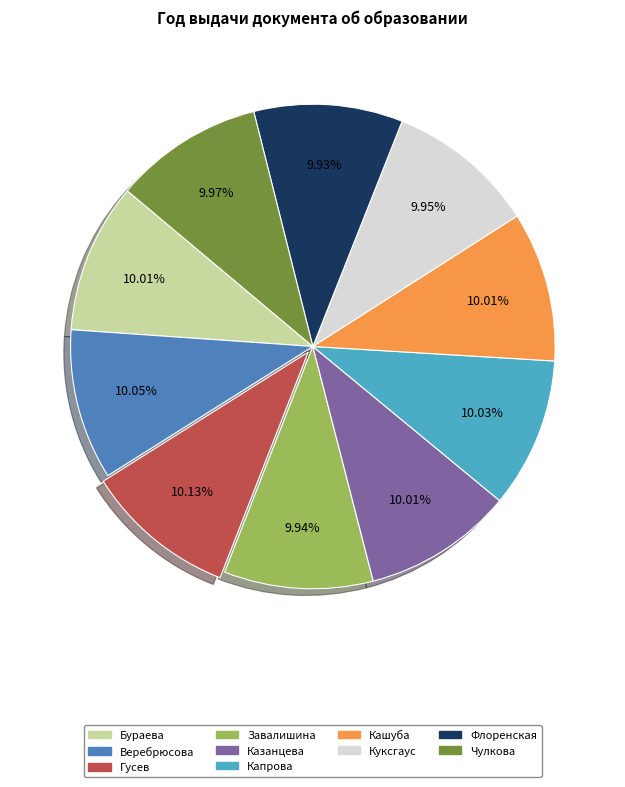

What is the ratio of the value at Завалишина to the value at Куксгаус?

1.0